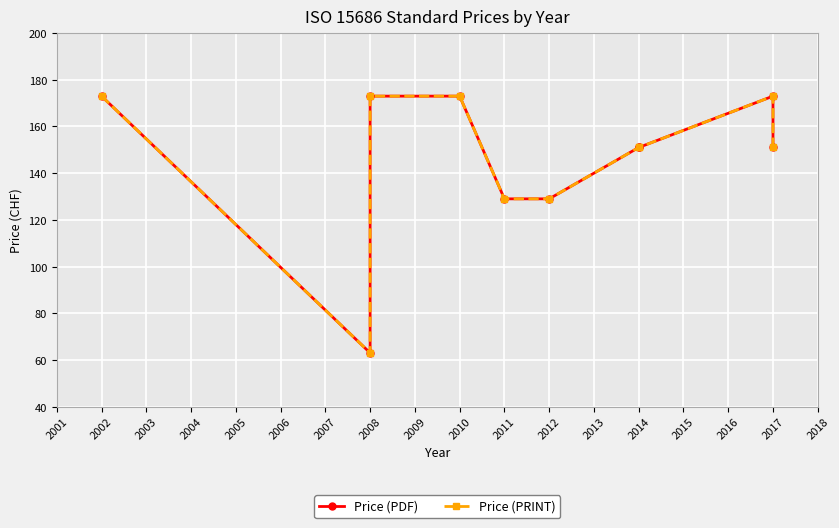

True or false: Price (PDF) and Price (PRINT) intersect in this chart.

False